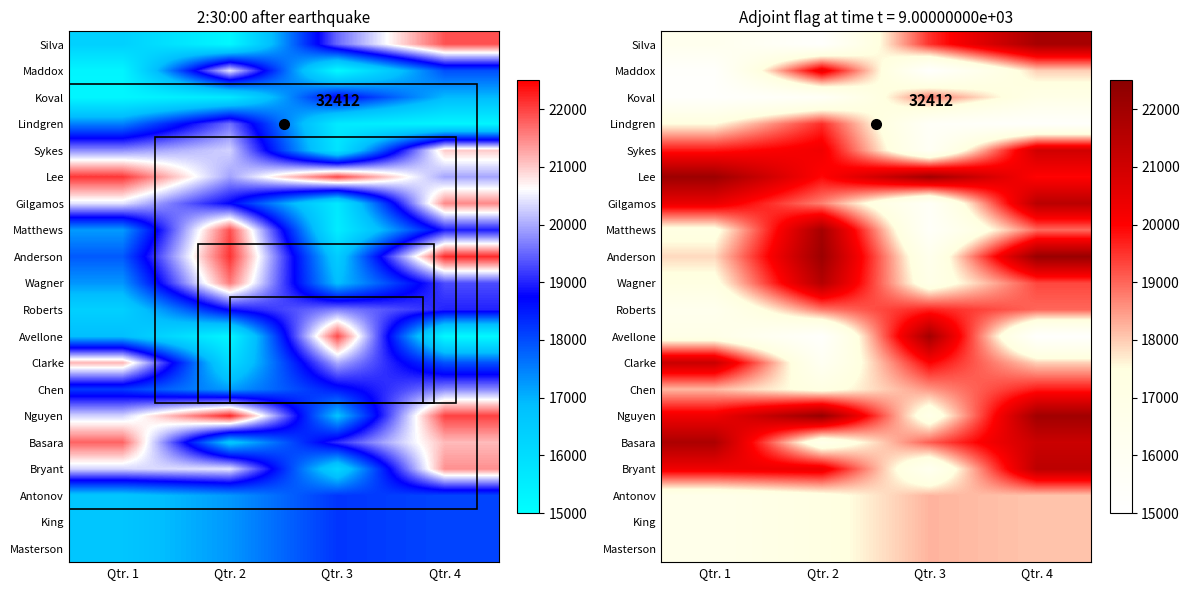

What is the highest value of the Nguyen series?

22237